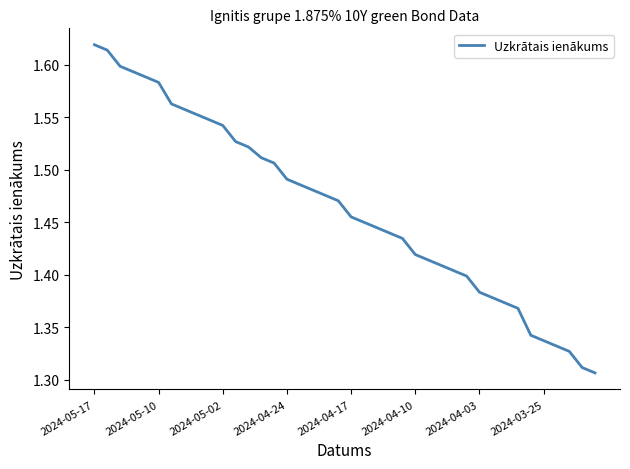

How many lines are shown in the chart?

1